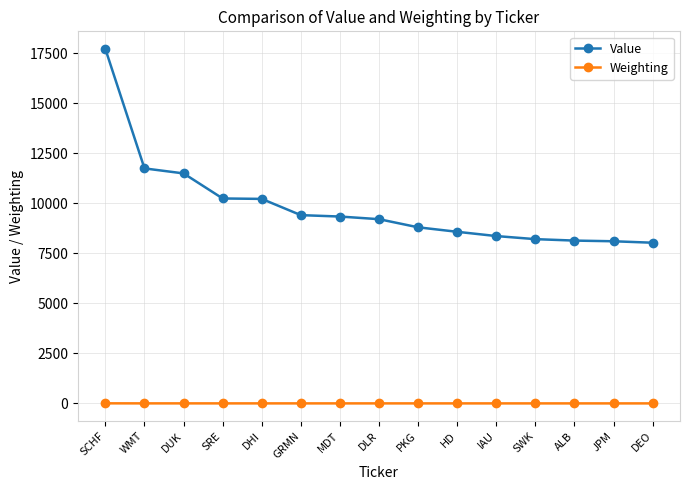

What is the label of the 7th point from the left?

MDT